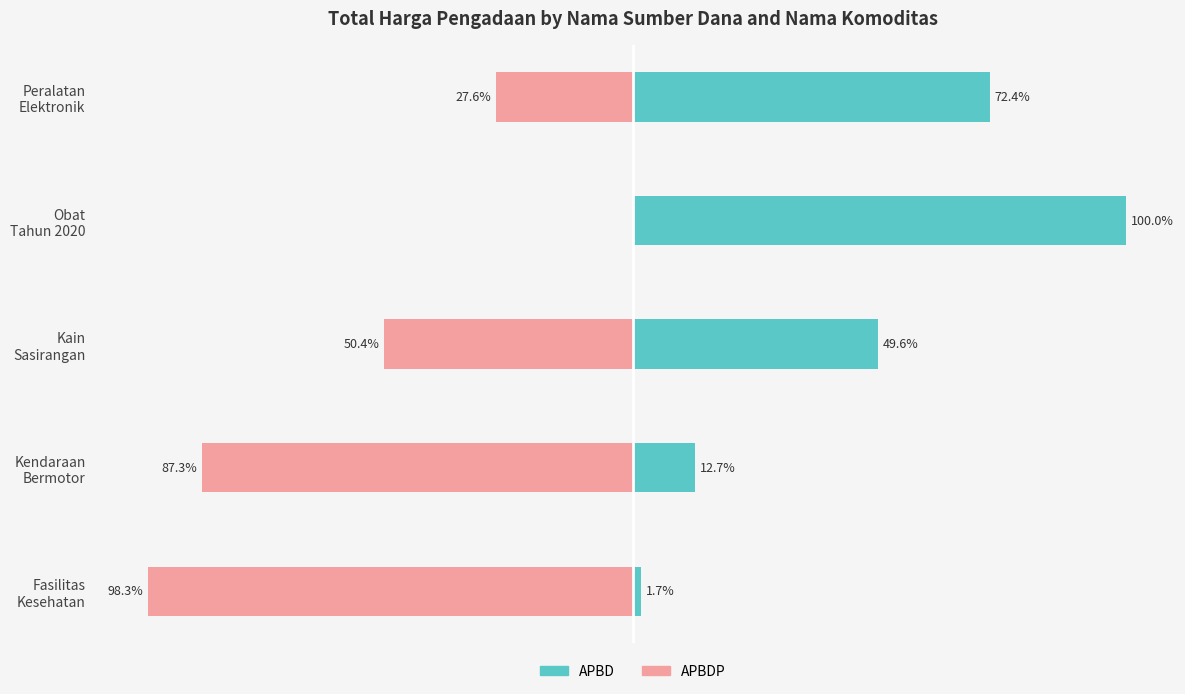

What is the average value of the APBDP series?

-52.7